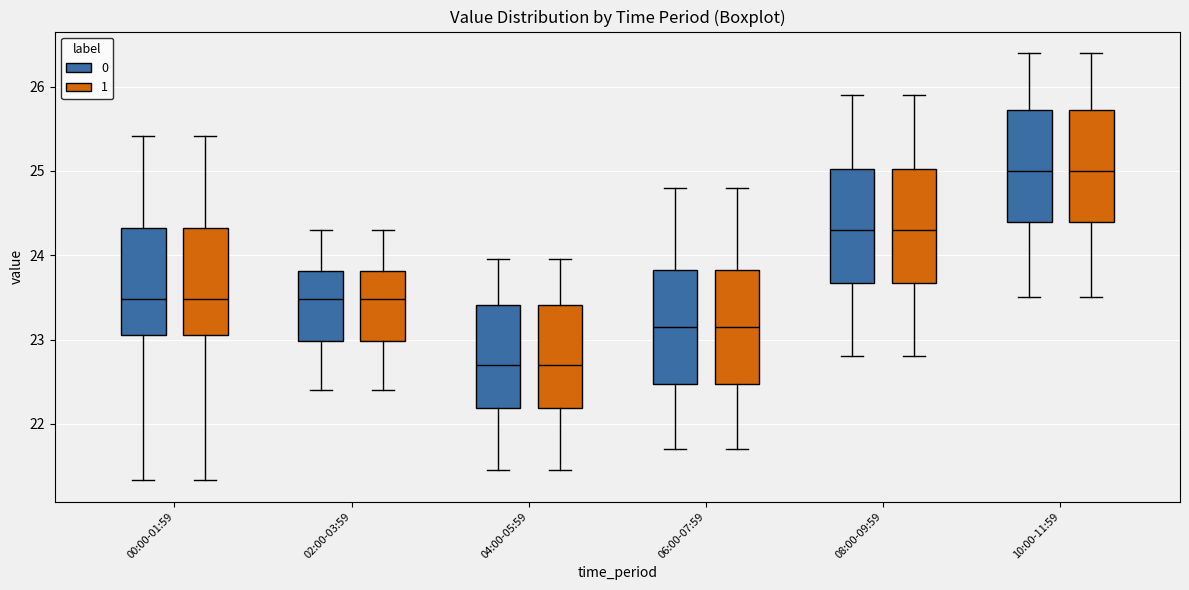

Where is the lower edge of the box for 08:00-09:59 (1) on the y-axis? The values are not printed on the chart, so give them approximately, as read against the axis.

23.7